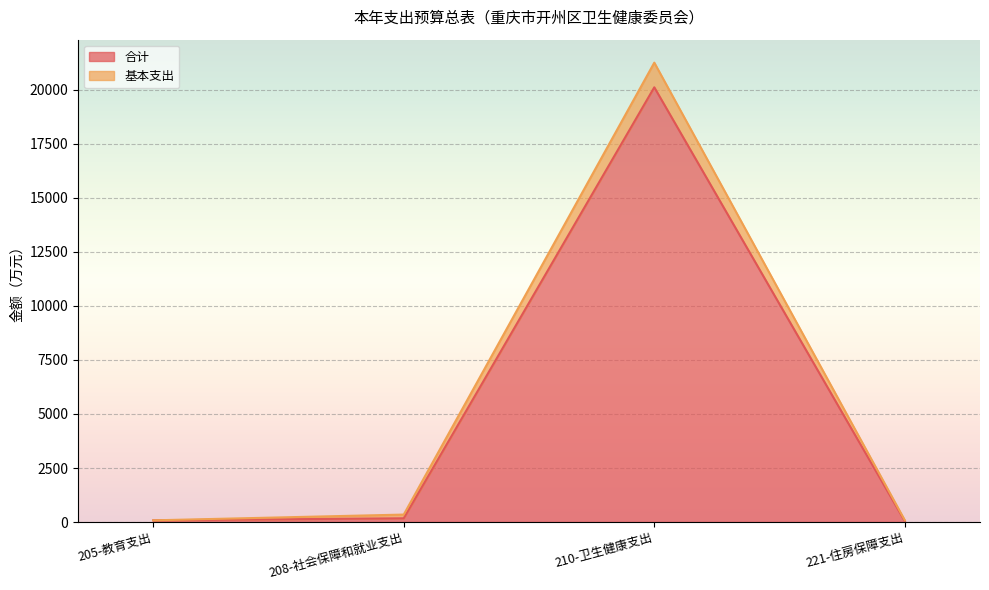

Between 205-教育支出 and 208-社会保障和就业支出, which is larger?

208-社会保障和就业支出